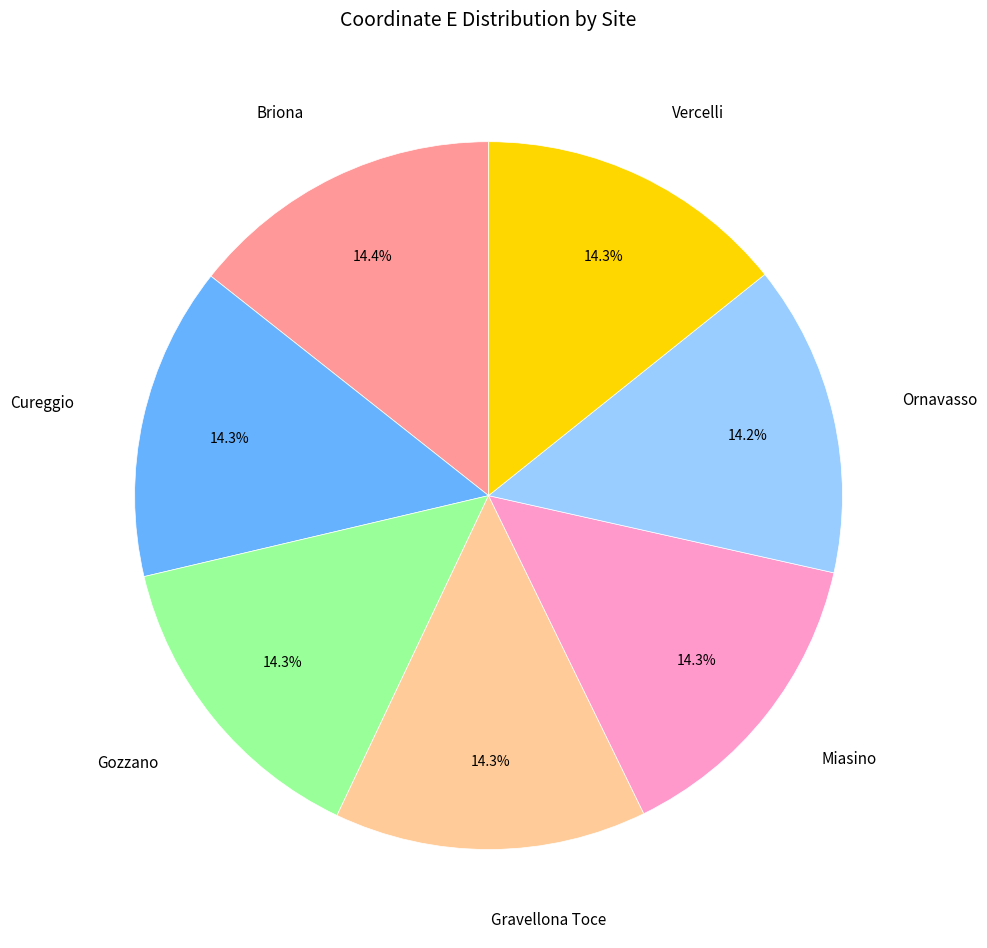

How many segments does this pie chart have?

7